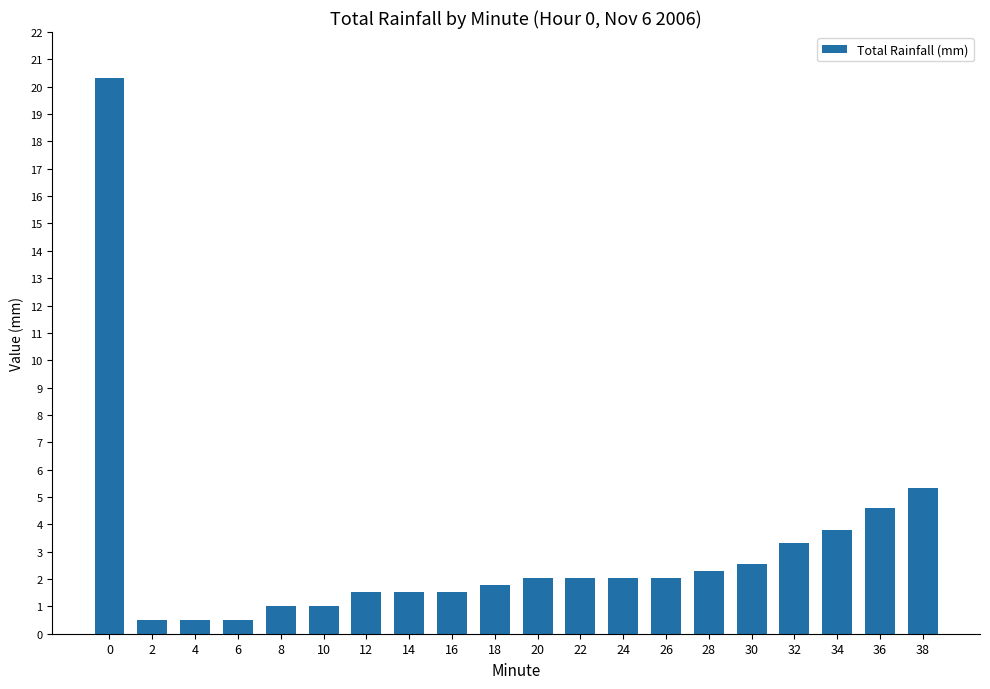

What is the difference between the values at 6 and 28?

1.8